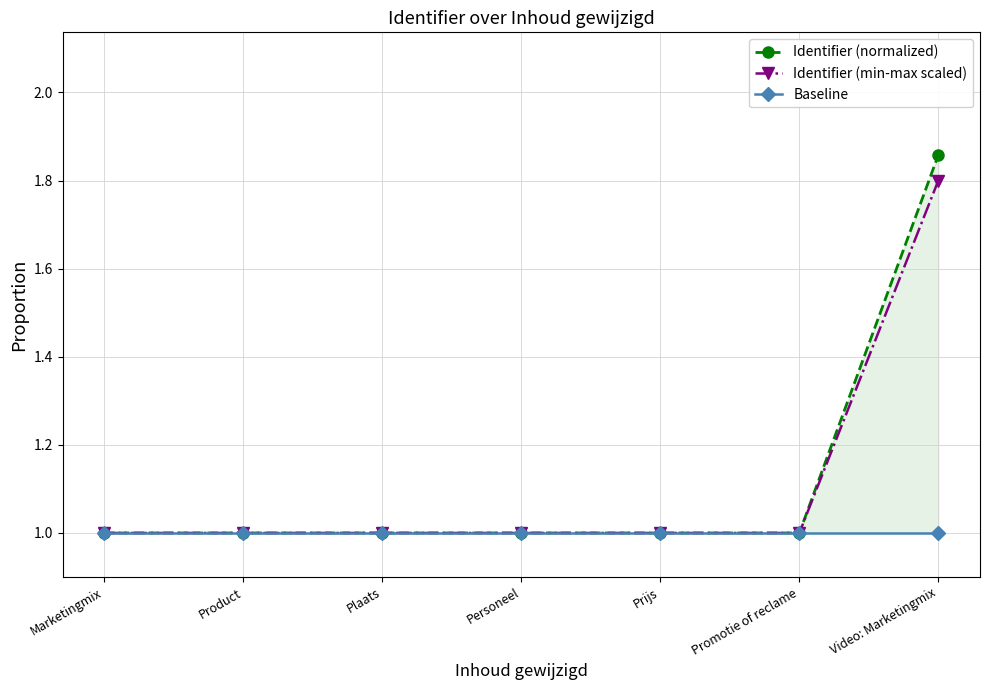

What is the sum of the Identifier (min-max scaled) values at Product and Plaats?

2.0